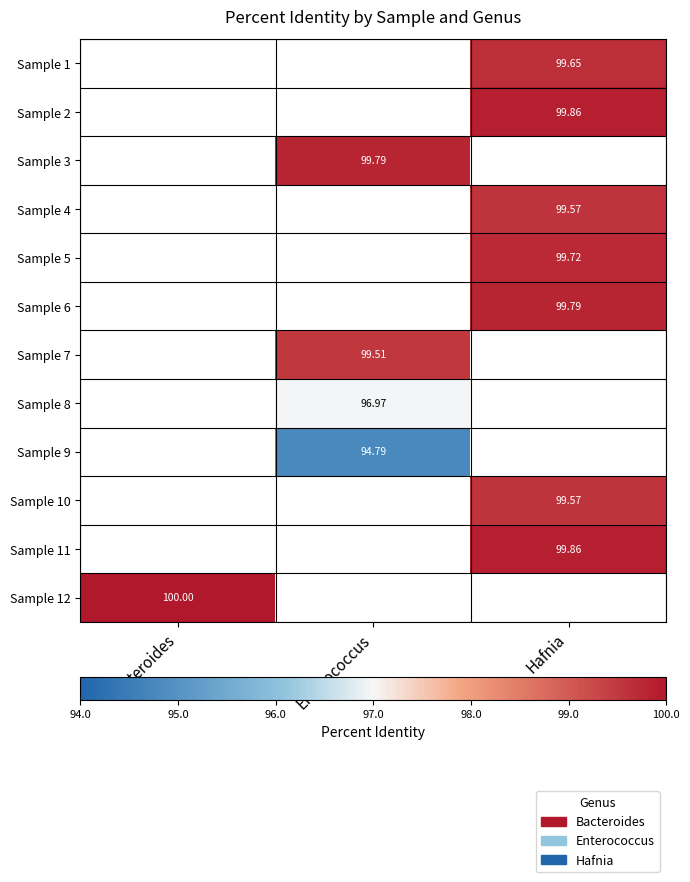

Is it true that Sample 10 equals 99.6 at Hafnia?

True